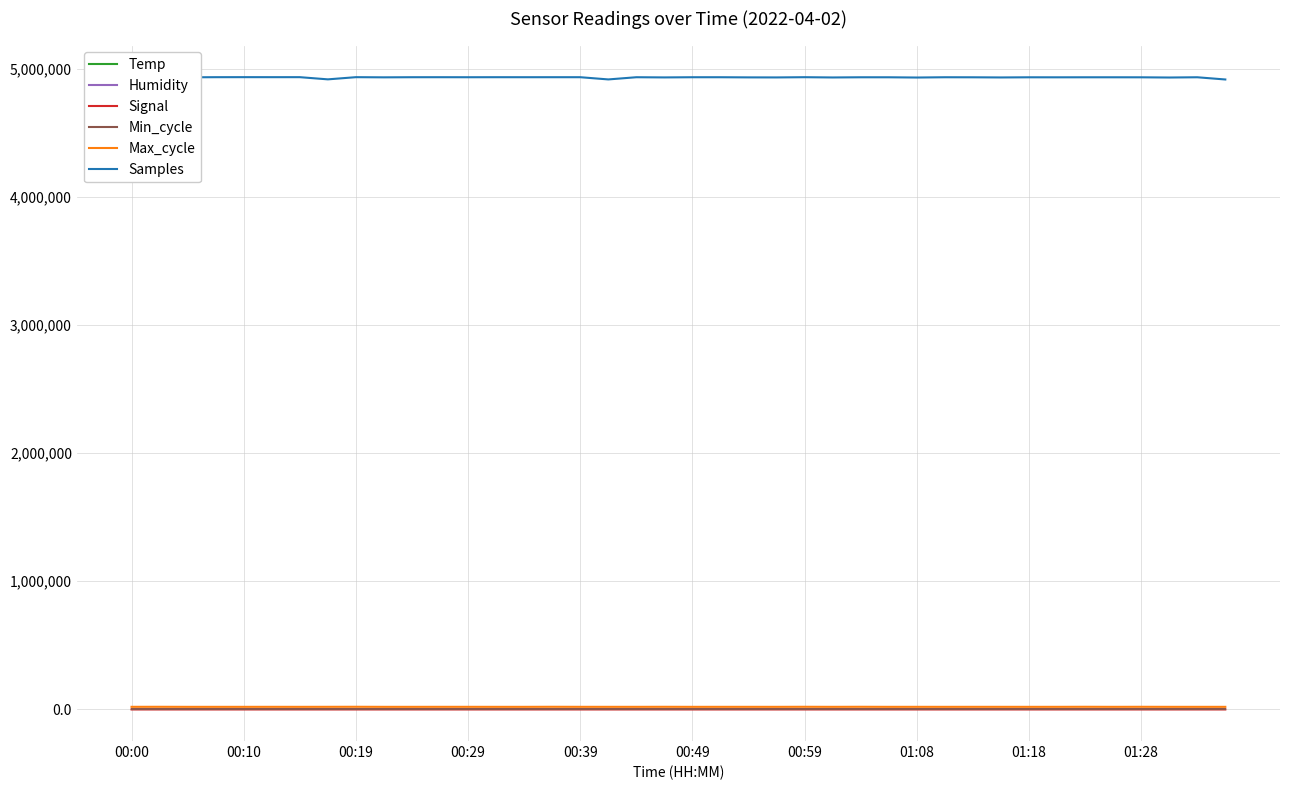

What is the value of the Temp point at the 23rd from the left?

3.8